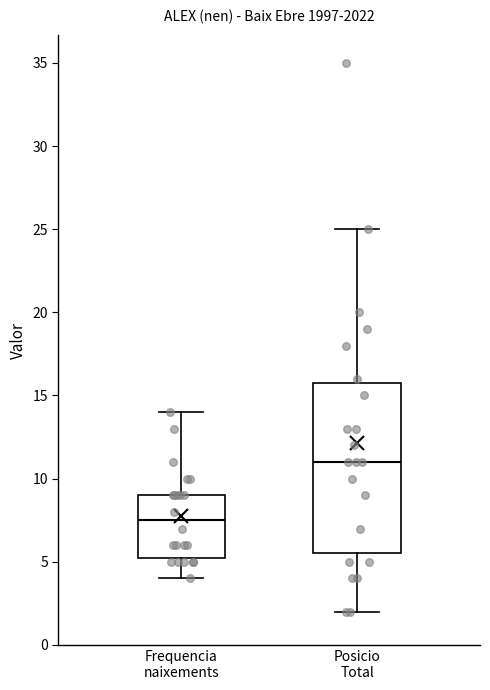

Reading left to right, transcribe this box plot: for each box, give where its median line is, the range the box spans, and where its two whiskers end, as read against the y-axis. The values are not printed on the chart, so give them approximately, as read against the axis.

Frequencia naixements: median 7.5, box 5.5 to 9.0, whiskers 4.0 to 14.0
Posicio Total: median 11.0, box 5.5 to 16.0, whiskers 2.0 to 25.0